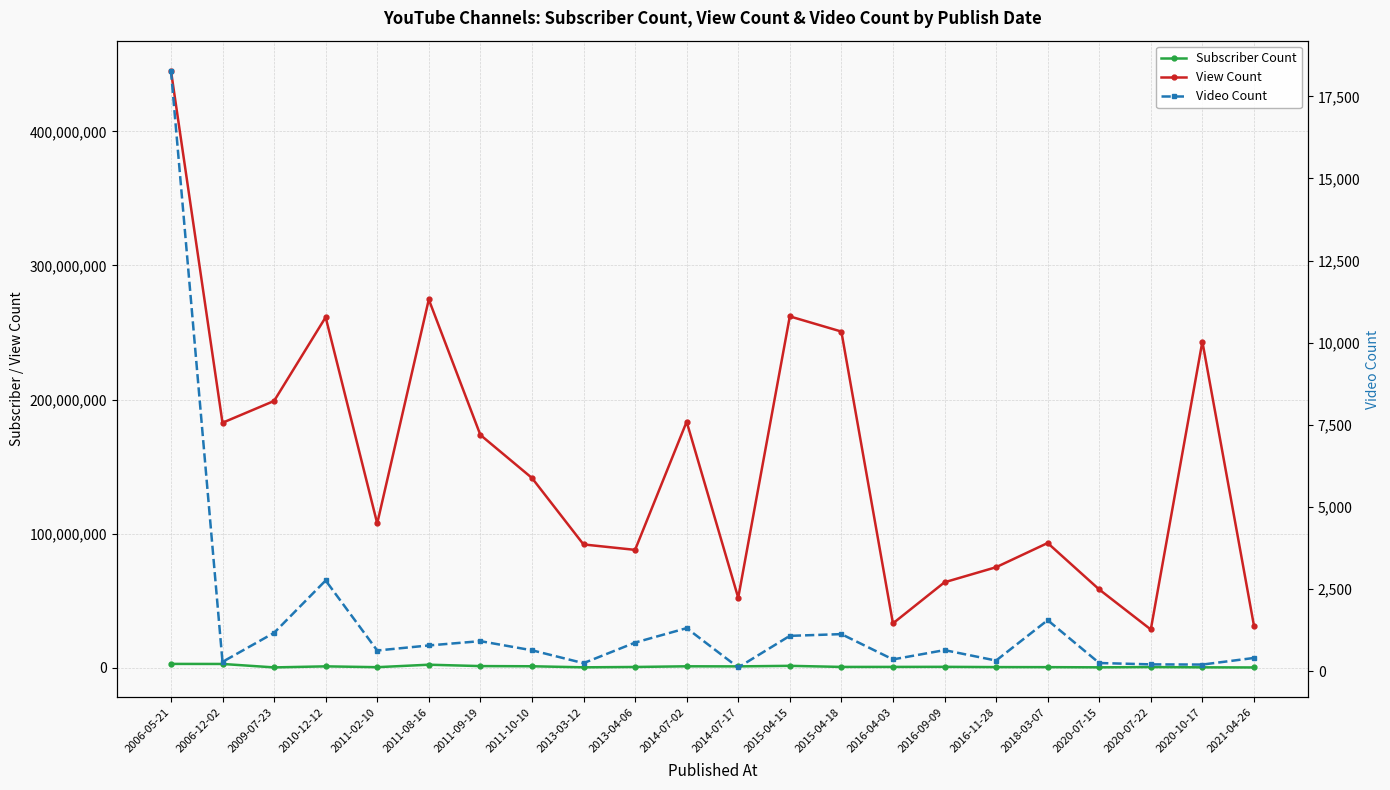

What is the label of the 18th point from the left?

2018-03-07